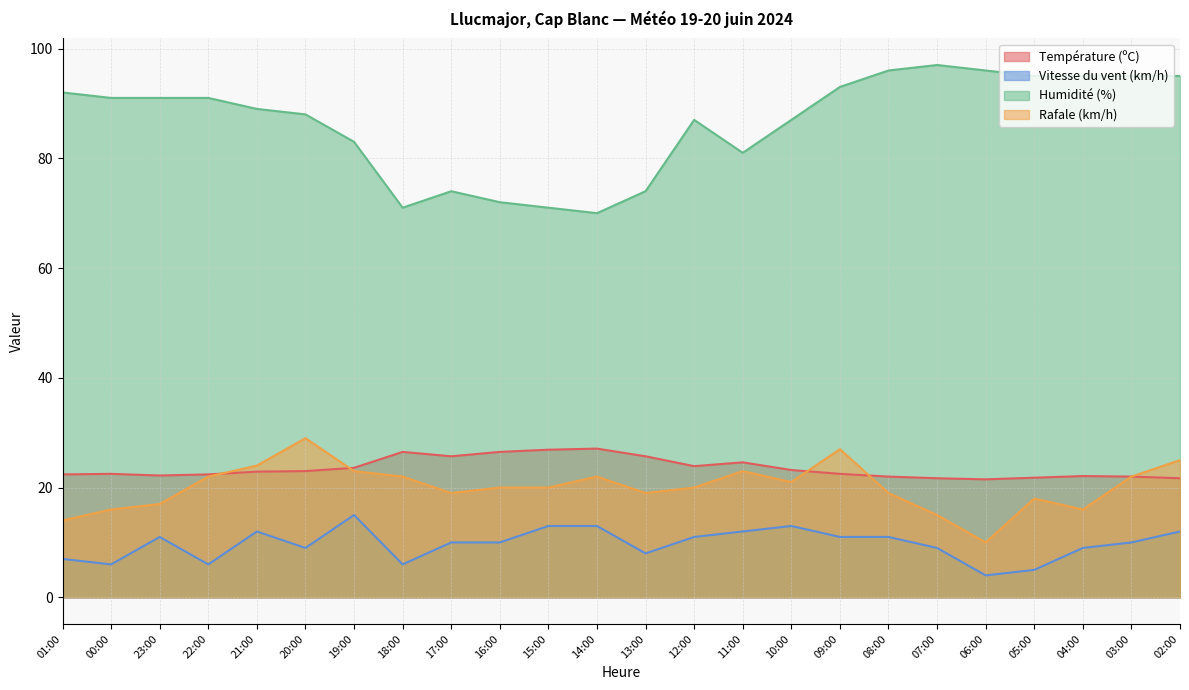

Does the chart display data point markers on the line(s)?

No